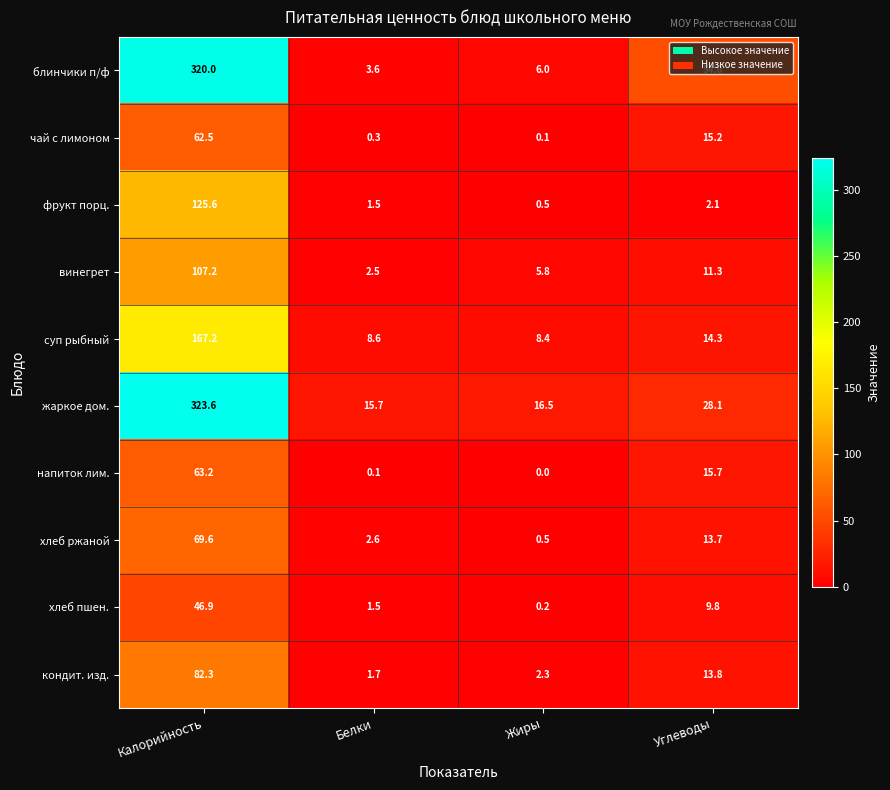

List the series in order of their peak value, highest first.

жаркое дом., блинчики п/ф, суп рыбный, фрукт порц., винегрет, кондит. изд., хлеб ржаной, напиток лим., чай с лимоном, хлеб пшен.